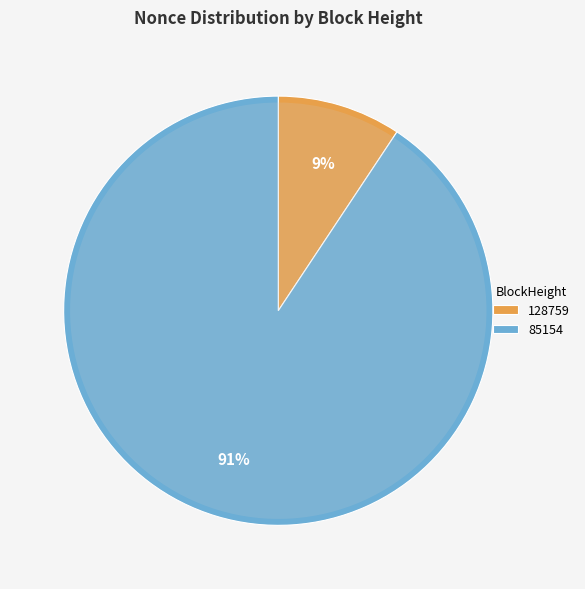

What portion of the pie excludes 85154?

9.3%